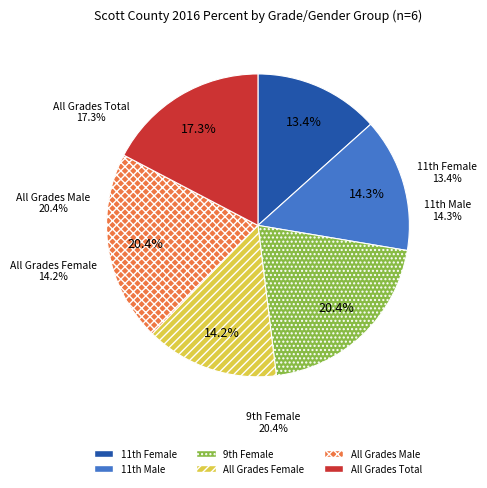

The All Grades Female slice represents 8% of the pie. True or false?

False